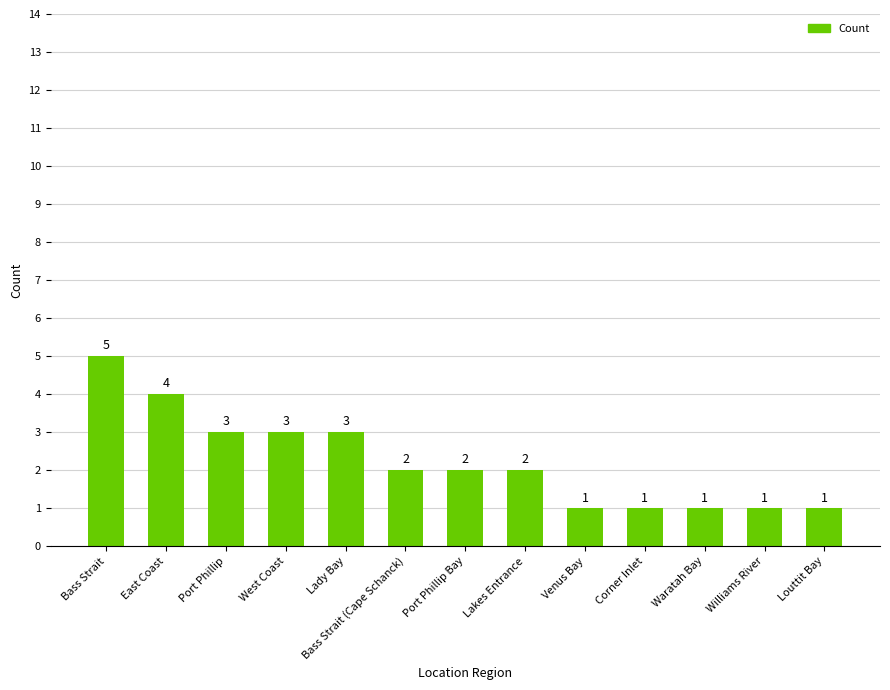

What is the average value?

2